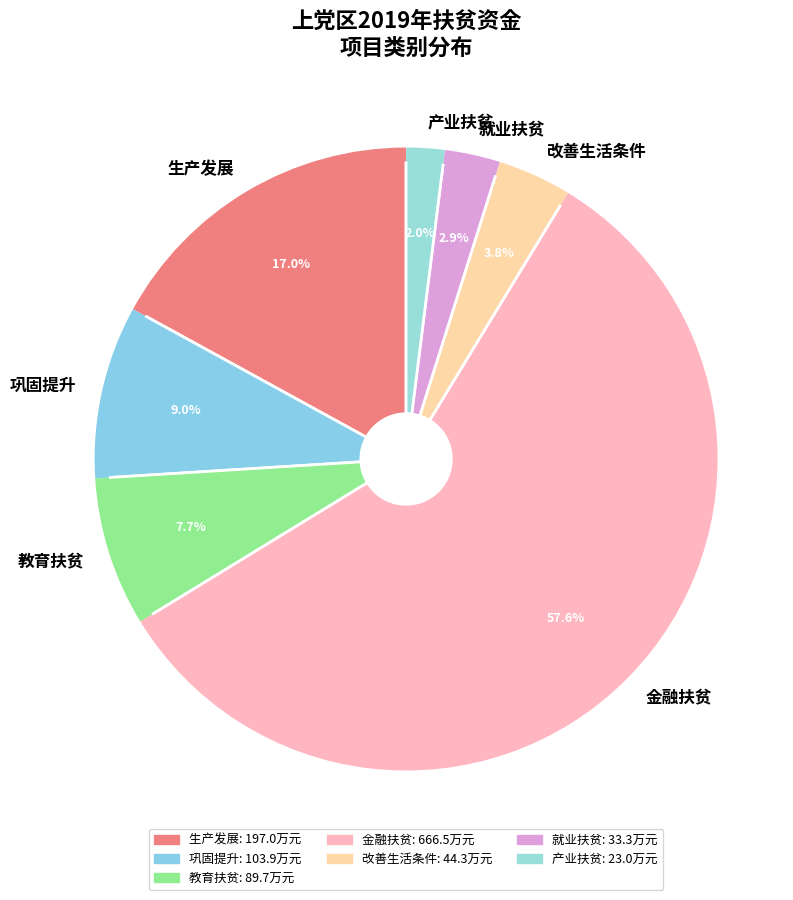

Does 金融扶贫 represent more than half of the total?

Yes